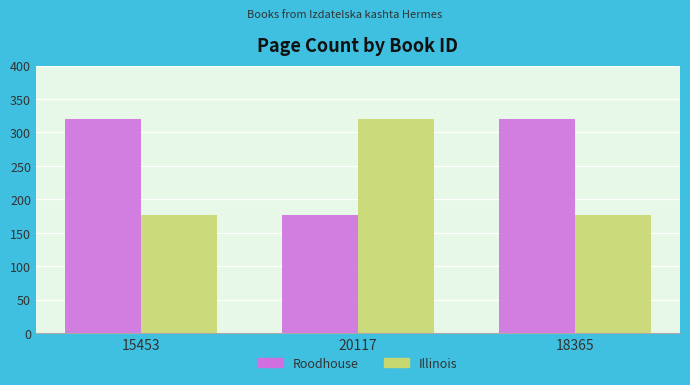

What is the sum of all Roodhouse values?

816